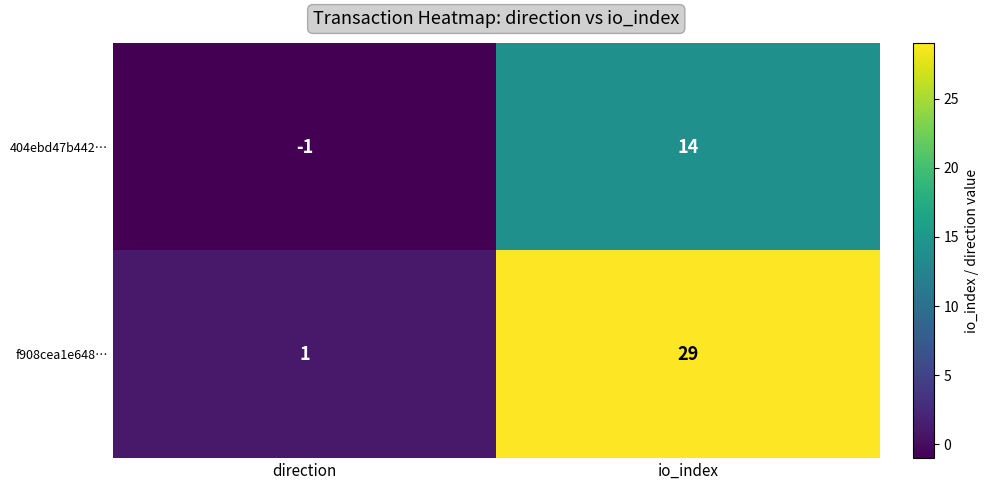

What is the difference between the 404ebd47b442… values at io_index and direction?

15